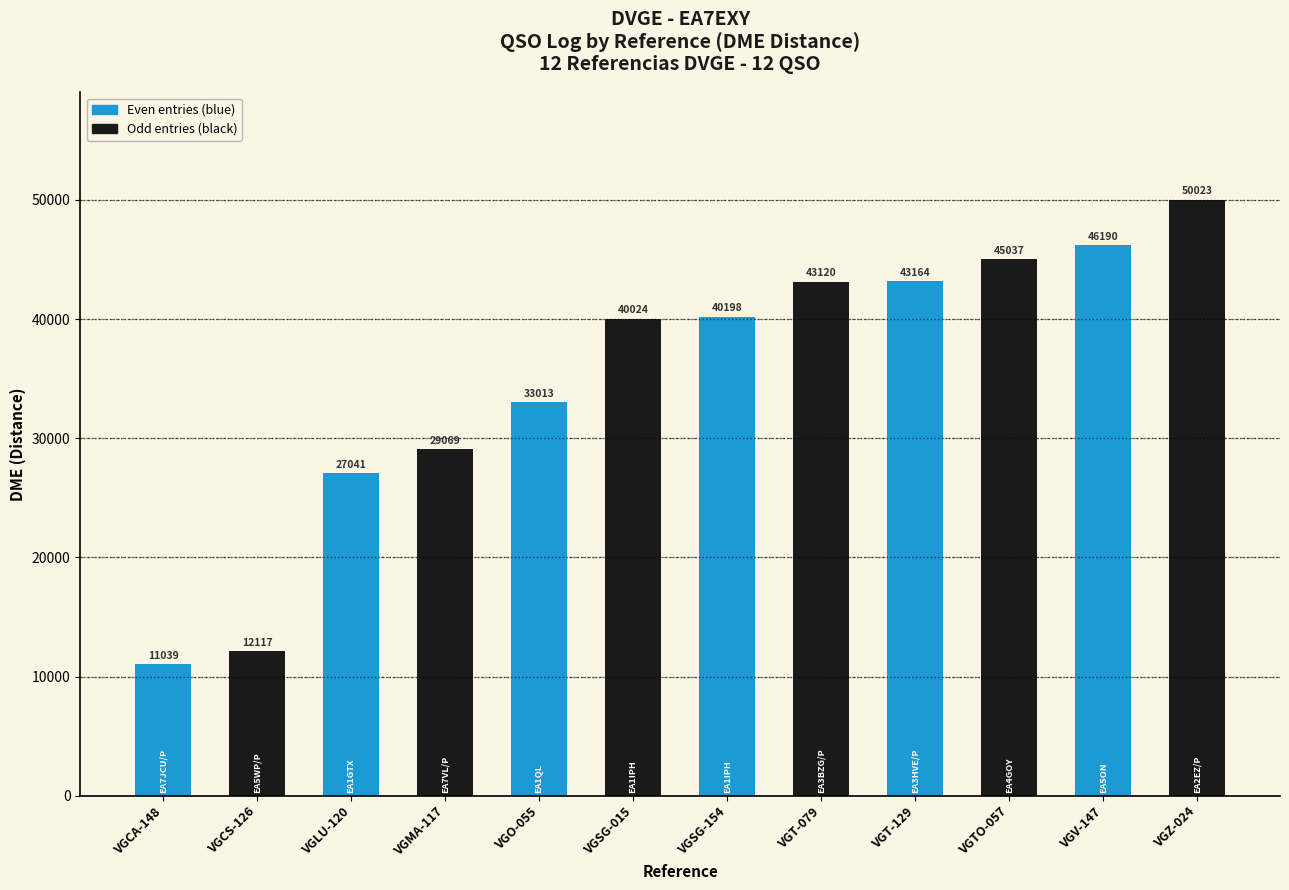

Are the bars grouped side by side (vs. stacked)?

No